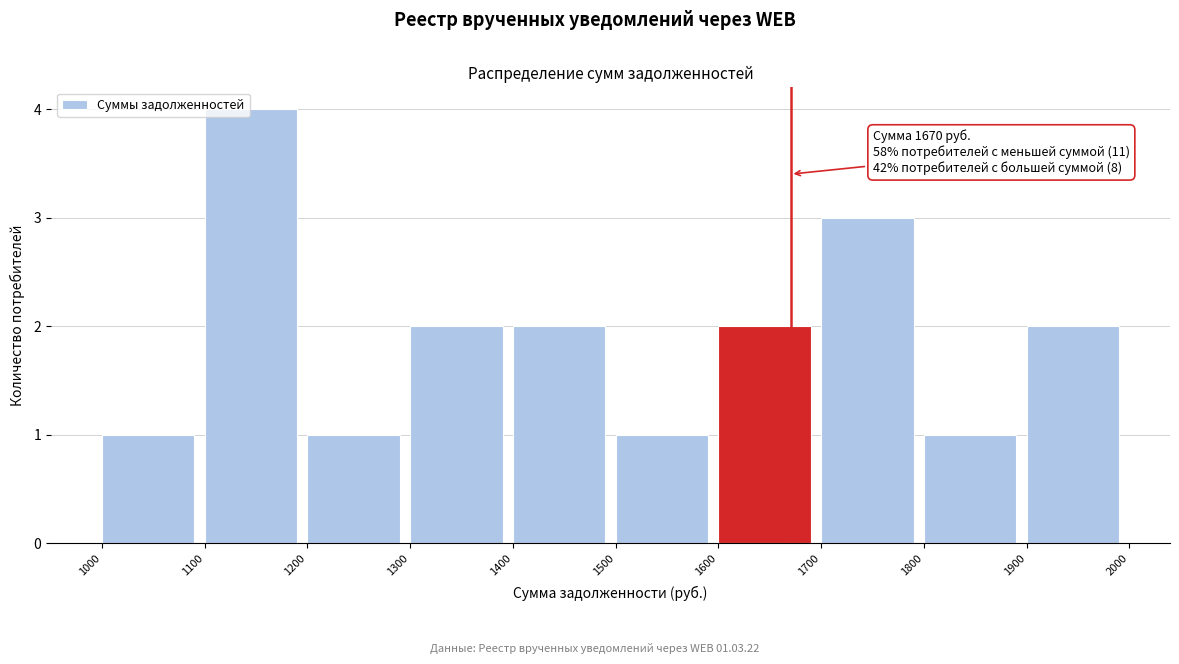

Which range on the x-axis has the tallest bar?

1100 to 1200